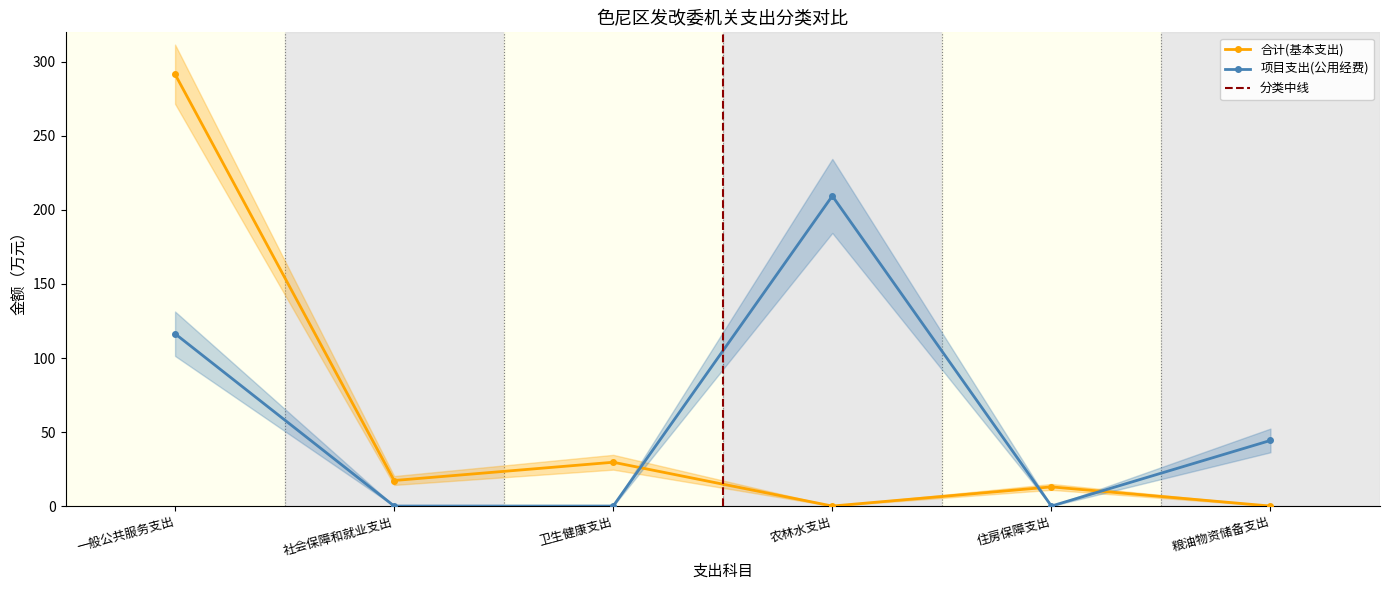

Reading left to right, transcribe all the data shown in this chart.

合计(基本支出): 一般公共服务支出=291.7	社会保障和就业支出=17.2	卫生健康支出=29.6	农林水支出=0.0	住房保障支出=12.9	粮油物资储备支出=0.0
项目支出(公用经费): 一般公共服务支出=116.4	社会保障和就业支出=0.0	卫生健康支出=0.0	农林水支出=209.5	住房保障支出=0.0	粮油物资储备支出=44.3